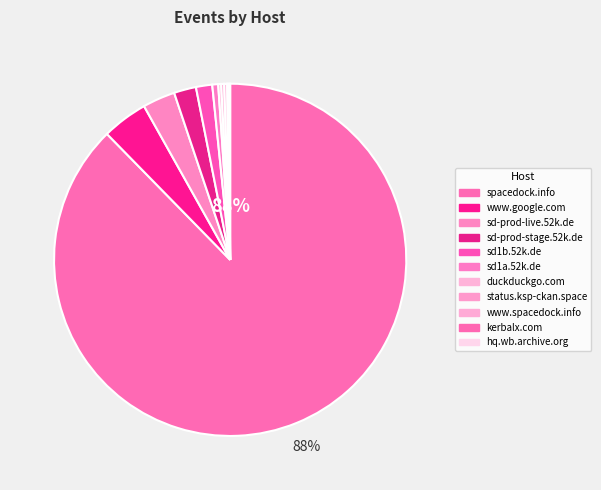

What is the smallest slice in the pie chart?

kerbalx.com